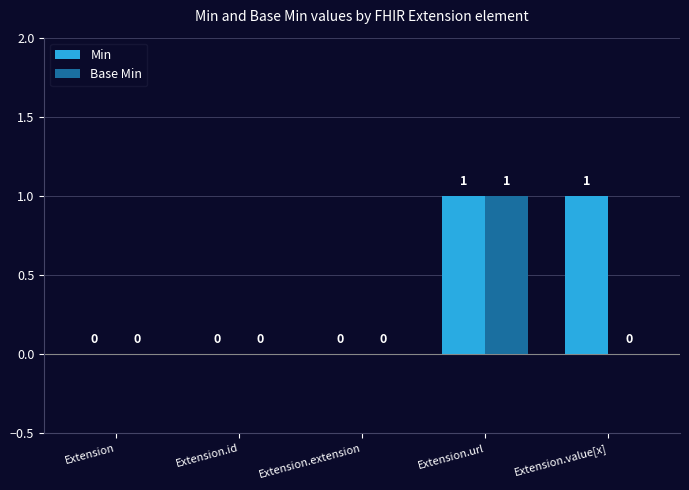

How many Base Min values are between 0 and 1?

5